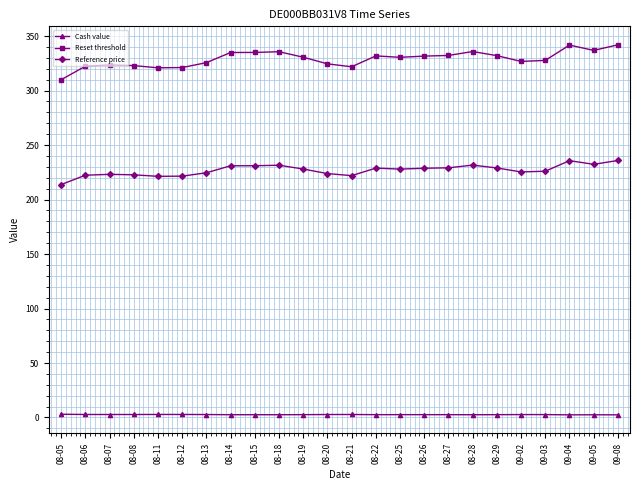

True or false: Cash value has more than 2 points higher than both neighbors.

True